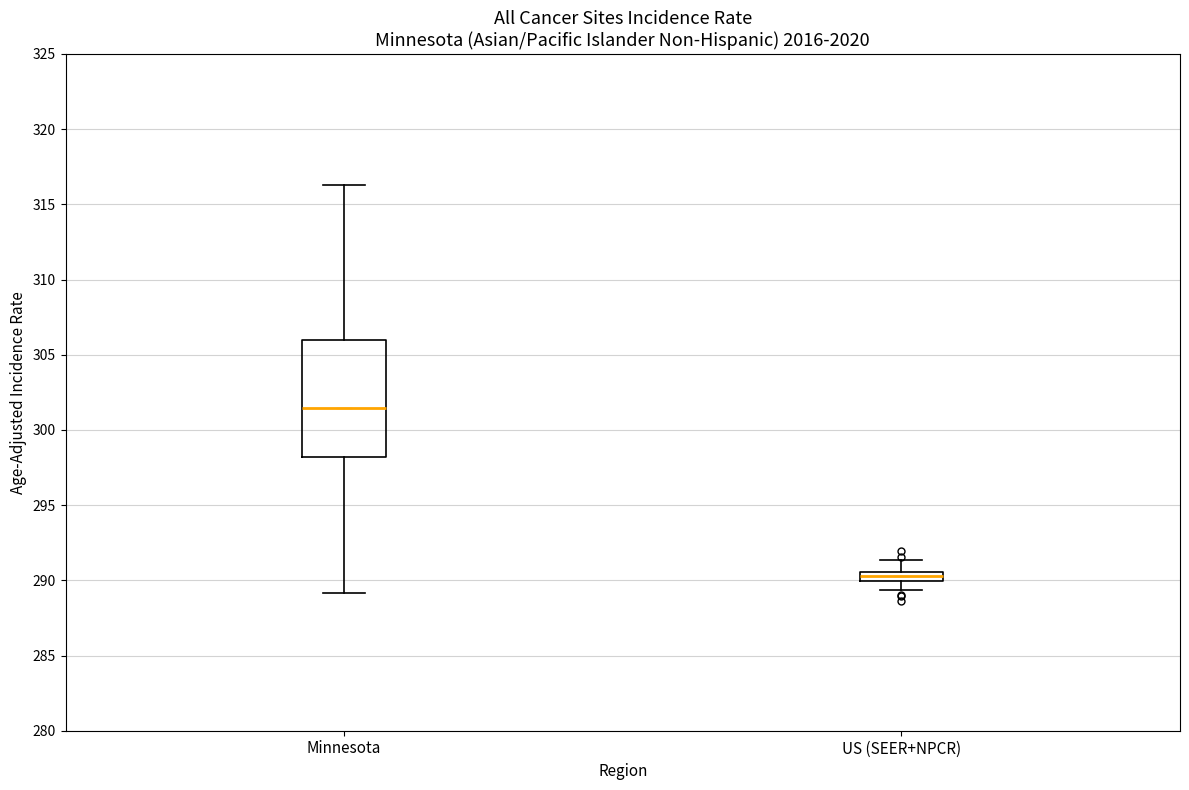

Which box's median line is the highest?

Minnesota